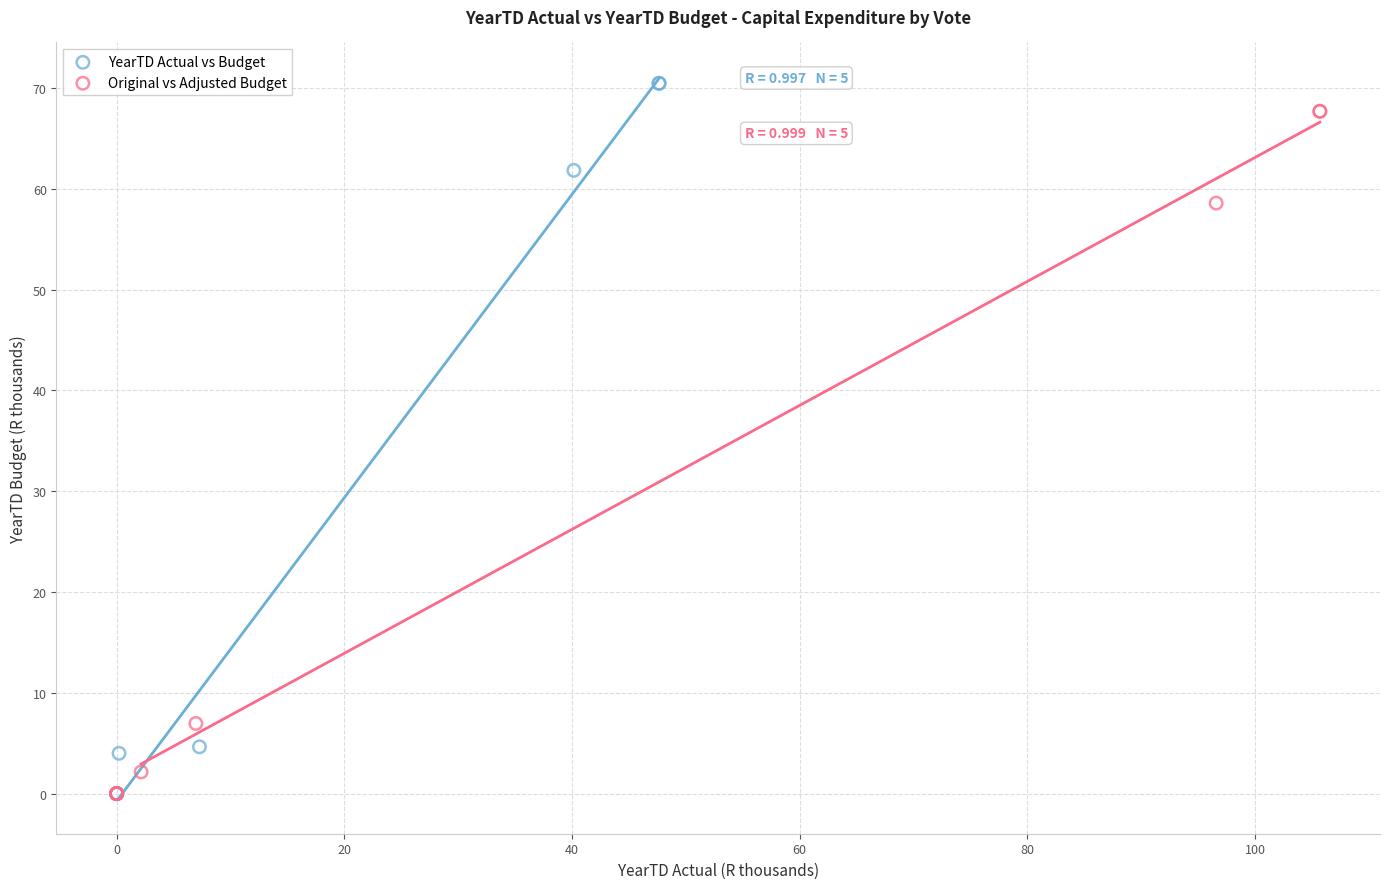

Which series has the widest spread of Y values?

YearTD Actual vs Budget